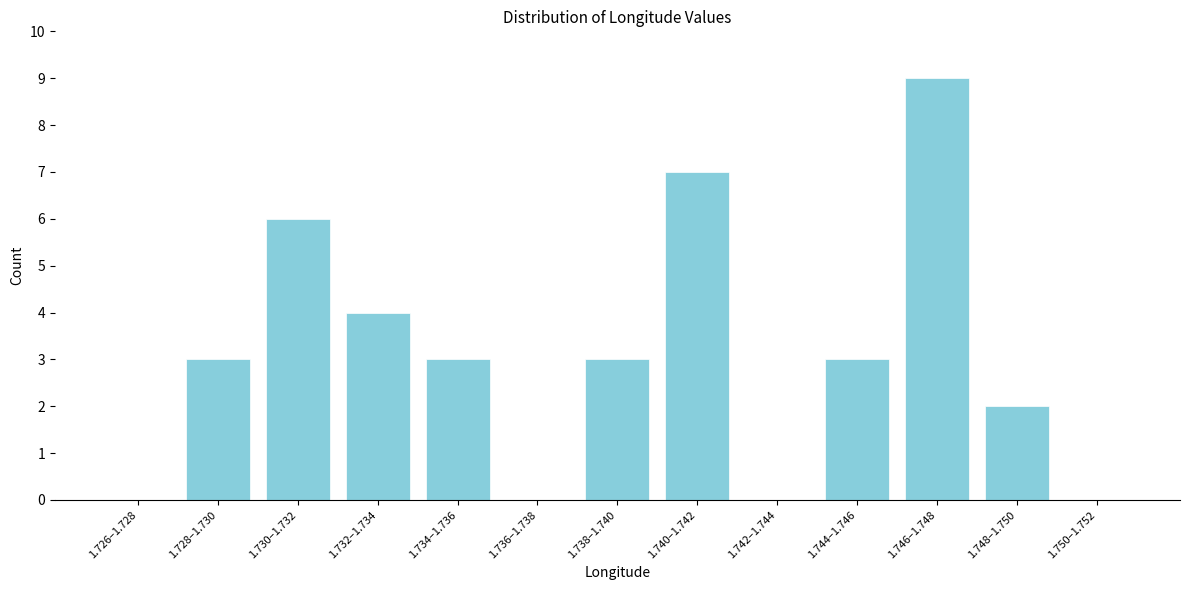

Reading left to right, extract all data points from this chart.

1.726–1.728=0	1.728–1.730=3	1.730–1.732=6	1.732–1.734=4	1.734–1.736=3	1.736–1.738=0	1.738–1.740=3	1.740–1.742=7	1.742–1.744=0	1.744–1.746=3	1.746–1.748=9	1.748–1.750=2	1.750–1.752=0